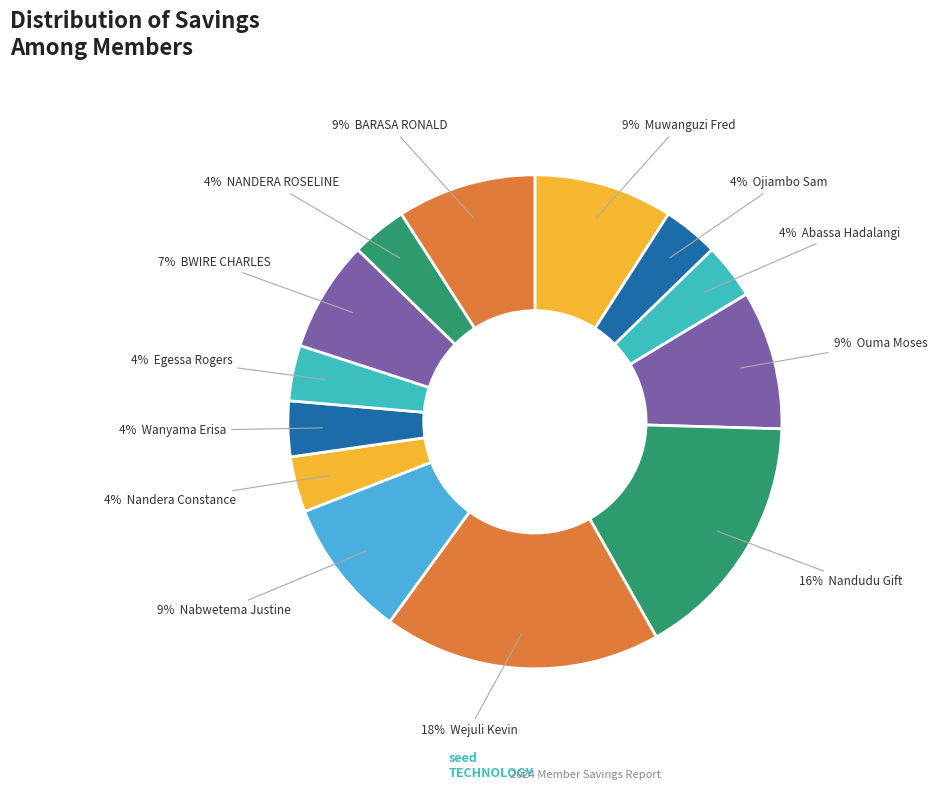

Rank the categories by value from highest to lowest.

Wejuli Kevin, Nandudu Gift, Muwanguzi Fred, Ouma Moses, Nabwetema Justine, BARASA RONALD, BWIRE CHARLES, Ojiambo Sam, Abassa Hadalangi, Nandera Constance, Wanyama Erisa, Egessa Rogers, NANDERA ROSELINE